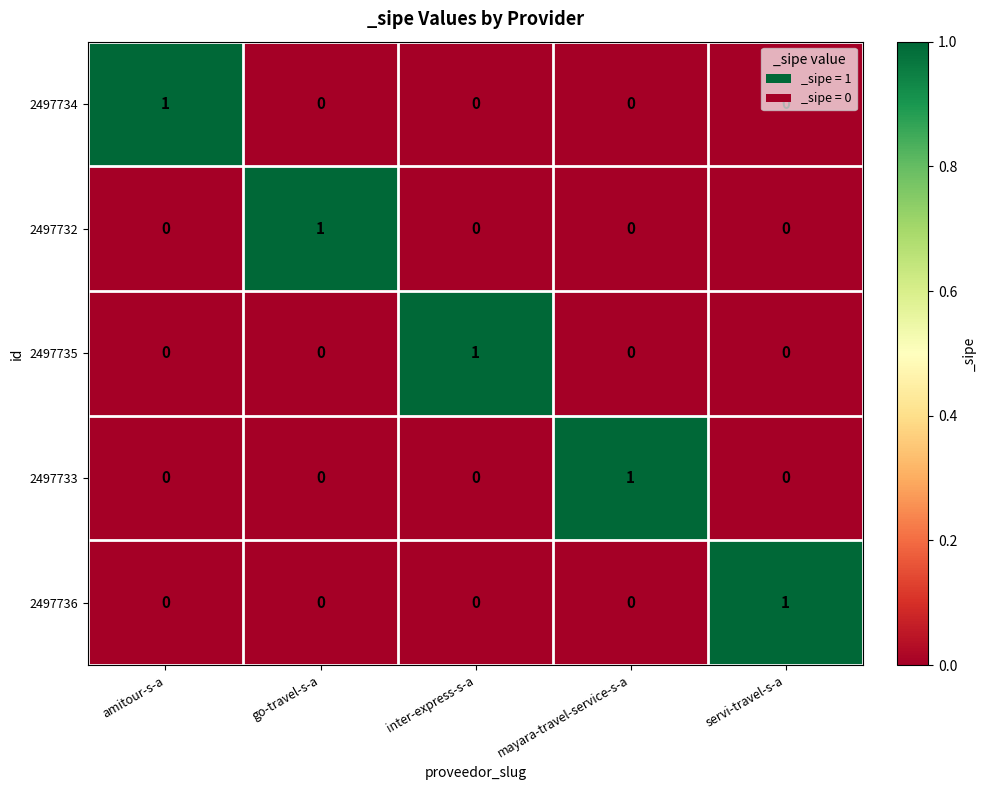

True or false: 2497732 has a value of 0 at mayara-travel-service-s-a.

True